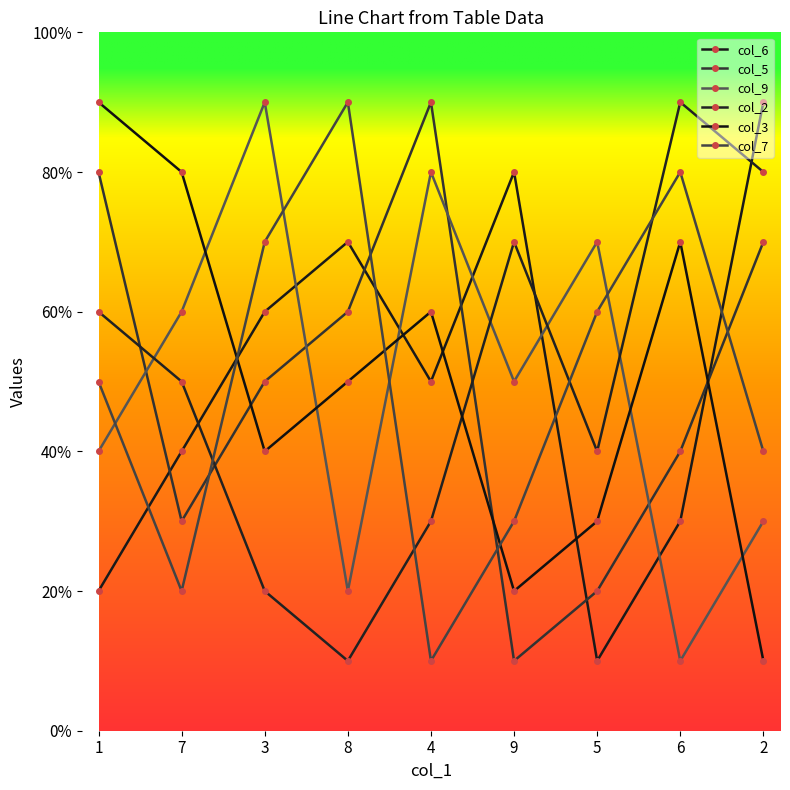

Is this an area chart (filled region under the line)?

No